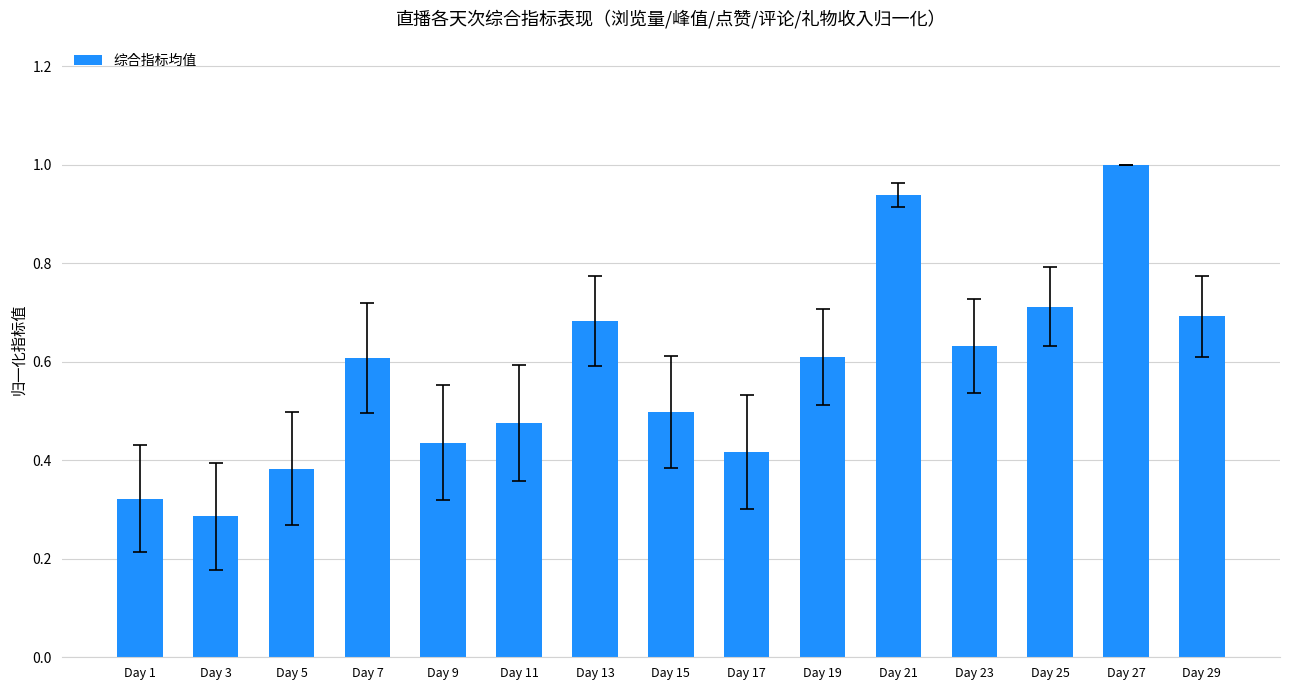

Where is the data nearest to the value 0?

Day 3